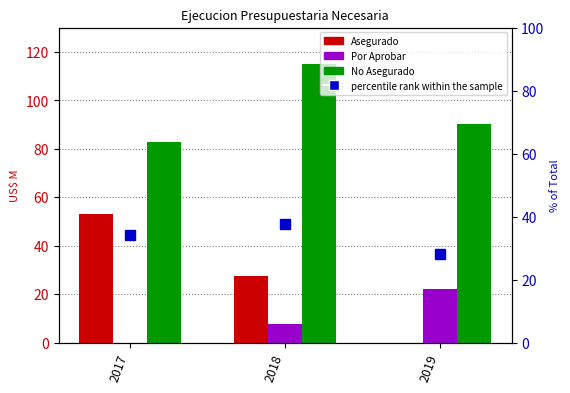

Which label corresponds to the smallest value in the chart?

2019